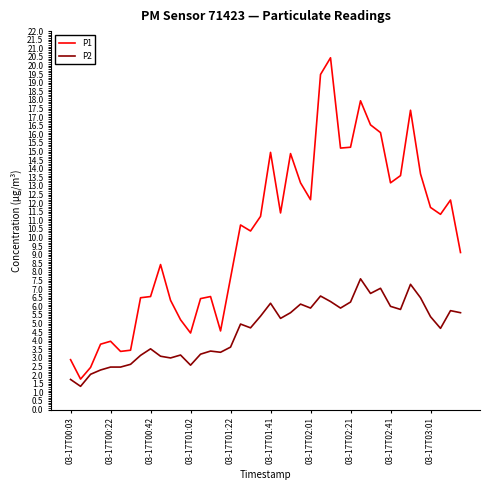

Which series has the widest spread of values?

P1